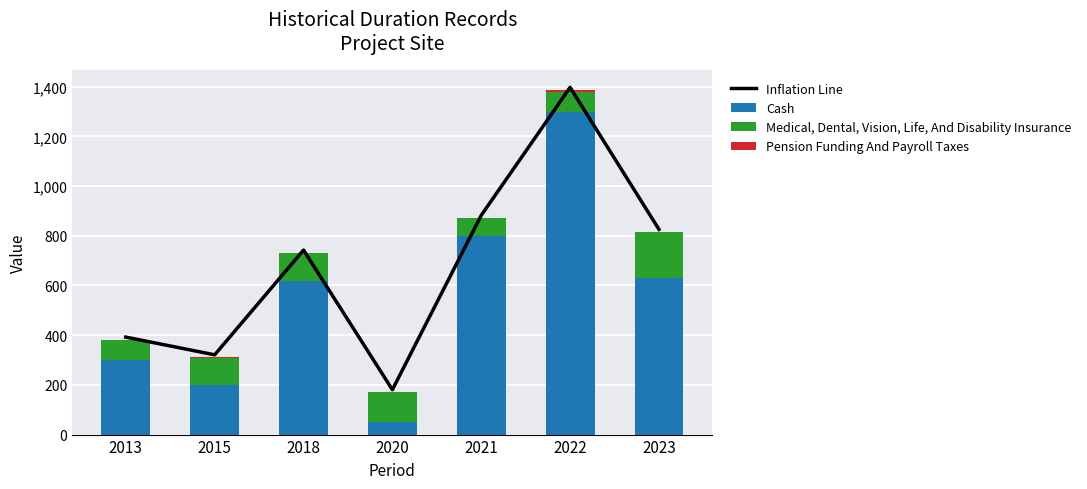

Reading right to left, extract all data points from this chart.

Inflation Line: 2023=825.9	2022=1397.2	2021=882.3	2020=180.5	2018=742.5	2015=321.0	2013=392.2
Cash: 2023=630.0	2022=1300.0	2021=800.0	2020=50.0	2018=620.0	2015=200.0	2013=300.0
Medical, Dental, Vision, Life, And Disability Insurance: 2023=185.0	2022=80.0	2021=70.0	2020=120.0	2018=110.0	2015=110.0	2013=80.0
Pension Funding And Payroll Taxes: 2023=0.9	2022=7.2	2021=2.3	2020=0.5	2018=2.5	2015=1.0	2013=2.2